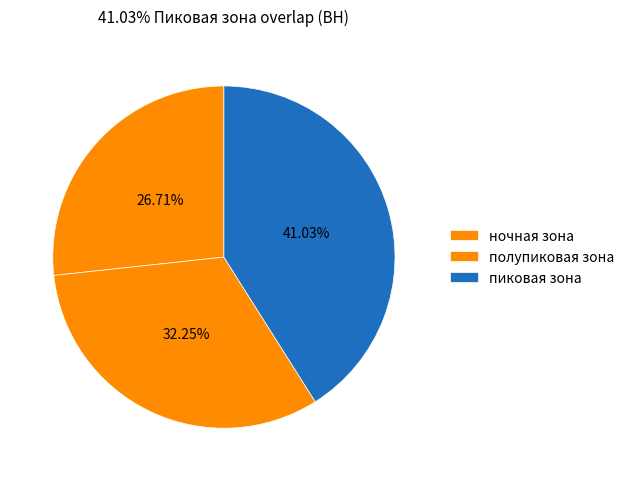

Which slice is the largest?

пиковая зона